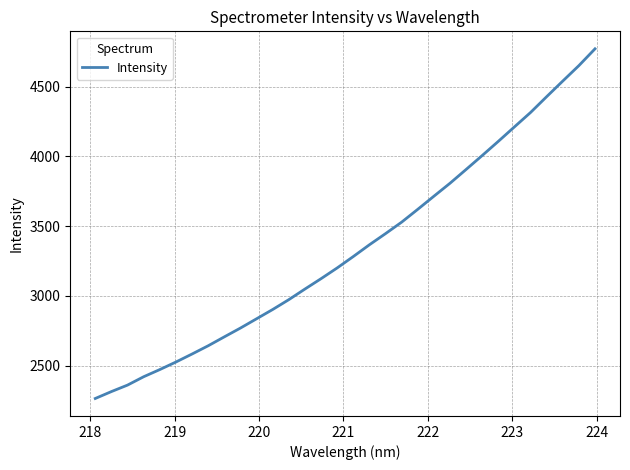

Does the chart have visible grid lines?

Yes